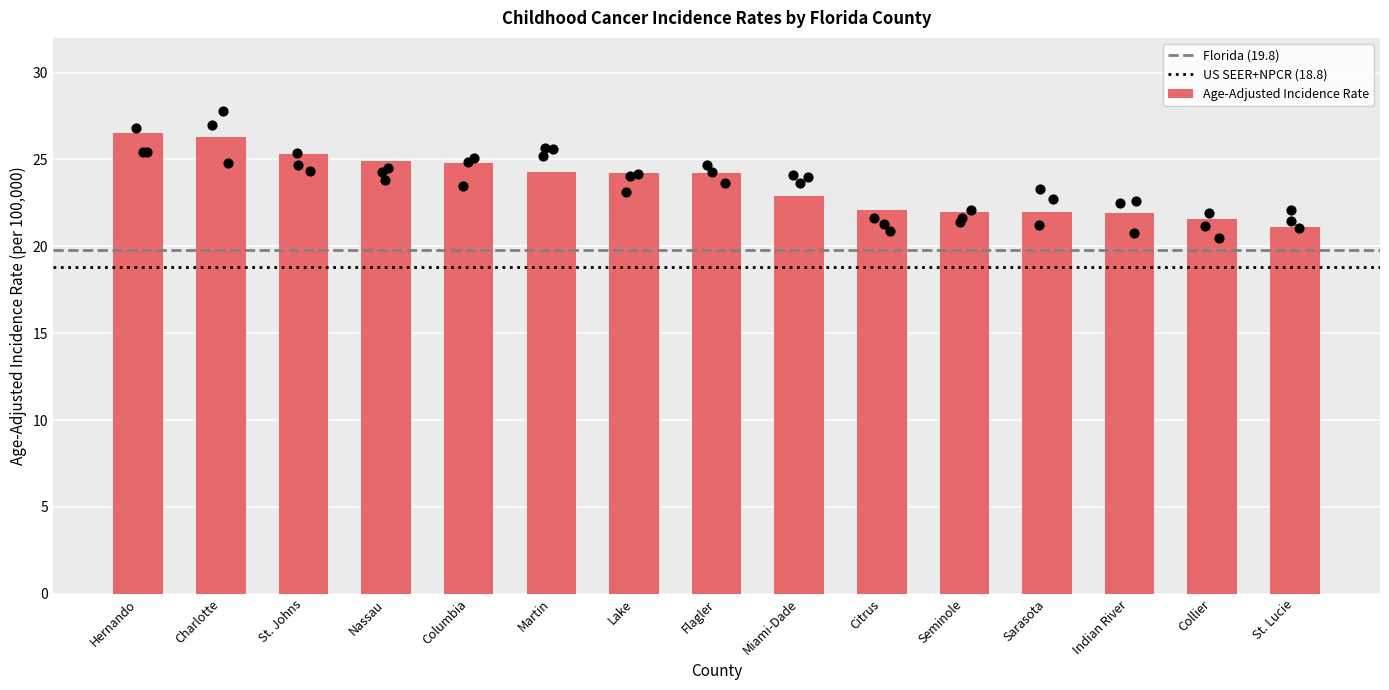

Which has a higher value, Indian River or Collier?

Indian River